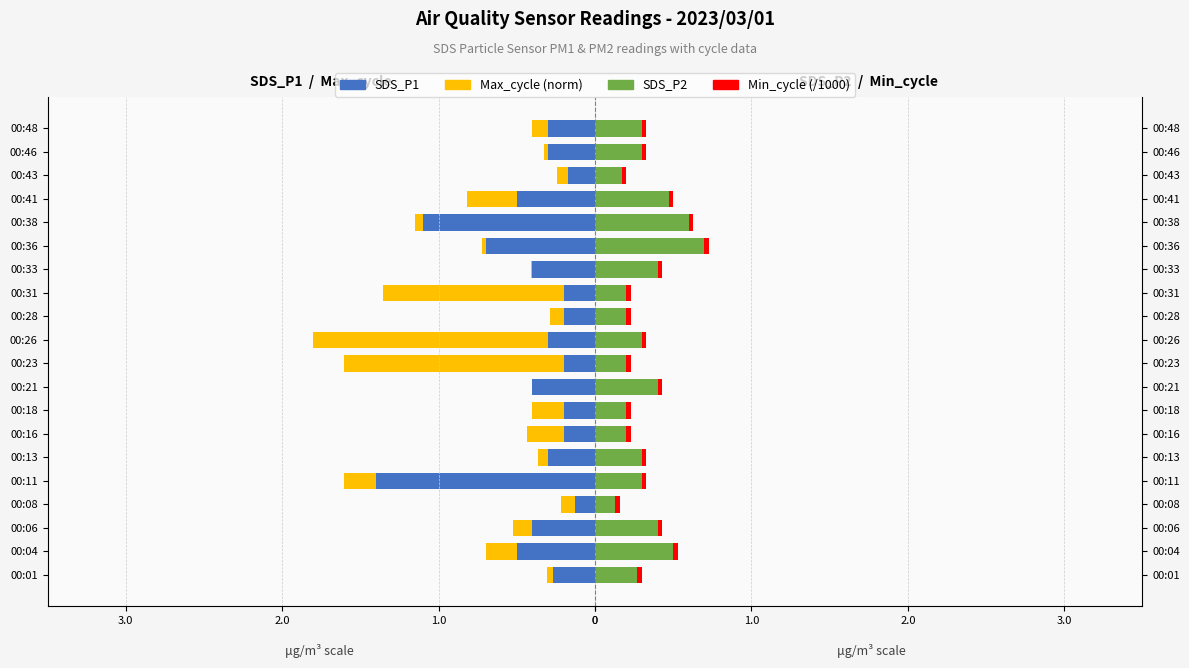

True or false: SDS_P1 has a value of -0.7 at 00:11.

False